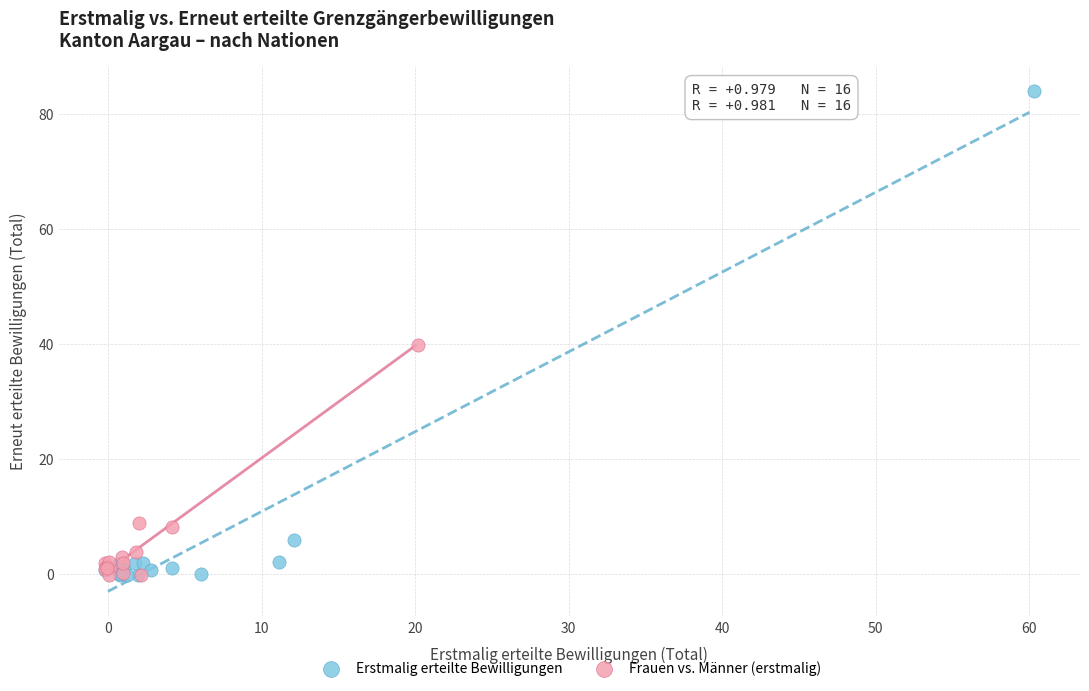

Which series has the widest spread of Y values?

Erstmalig erteilte Bewilligungen